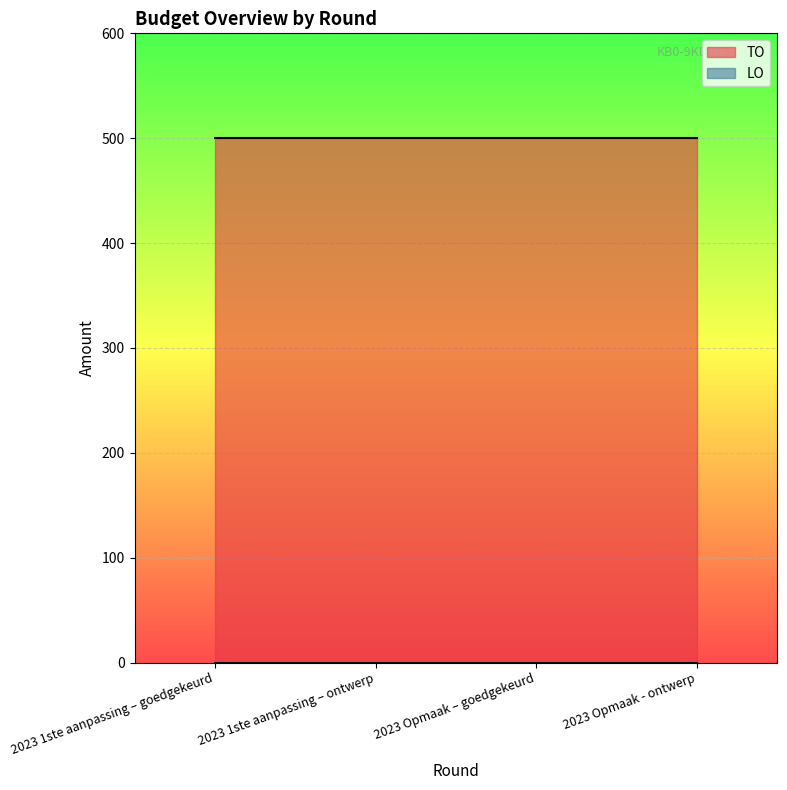

How many series are shown in this chart?

2